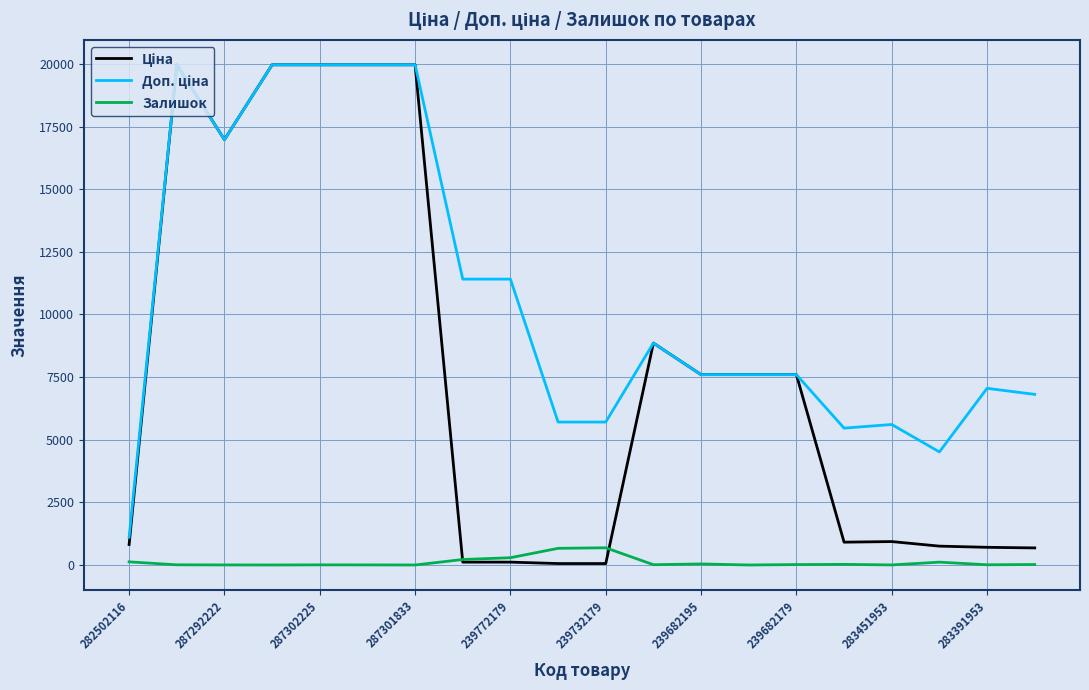

Is this an area chart (filled region under the line)?

No